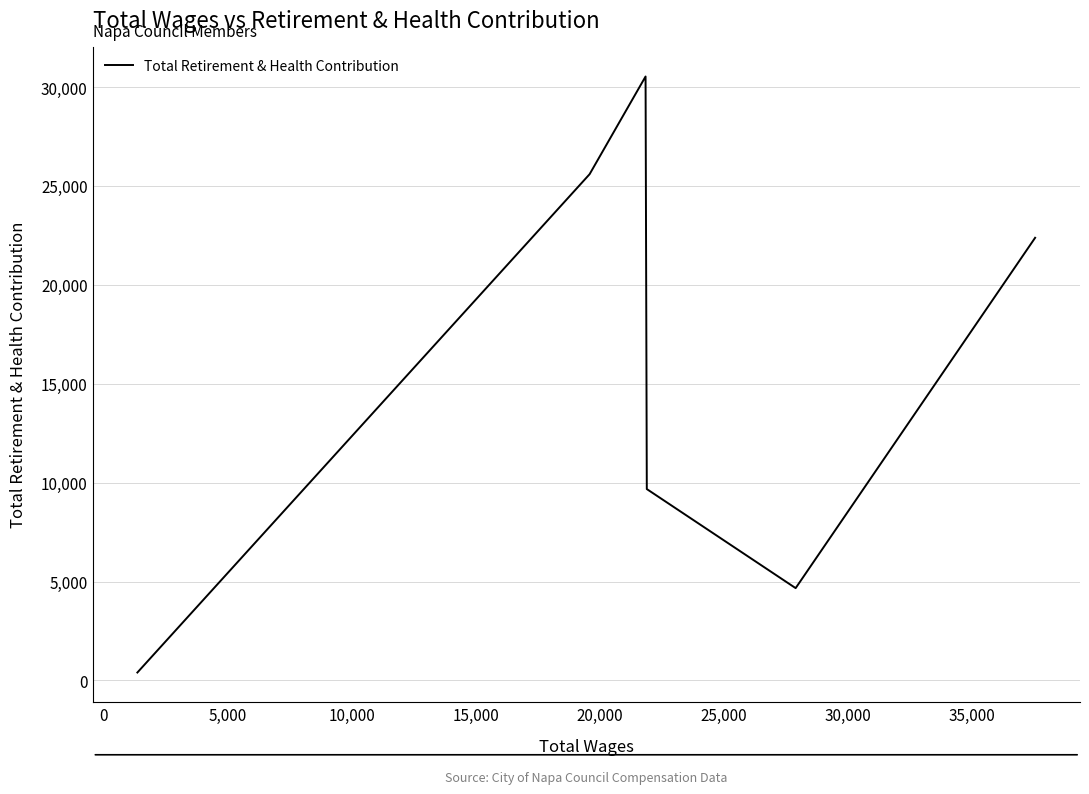

True or false: there are more than 2 points higher than both neighbors.

False